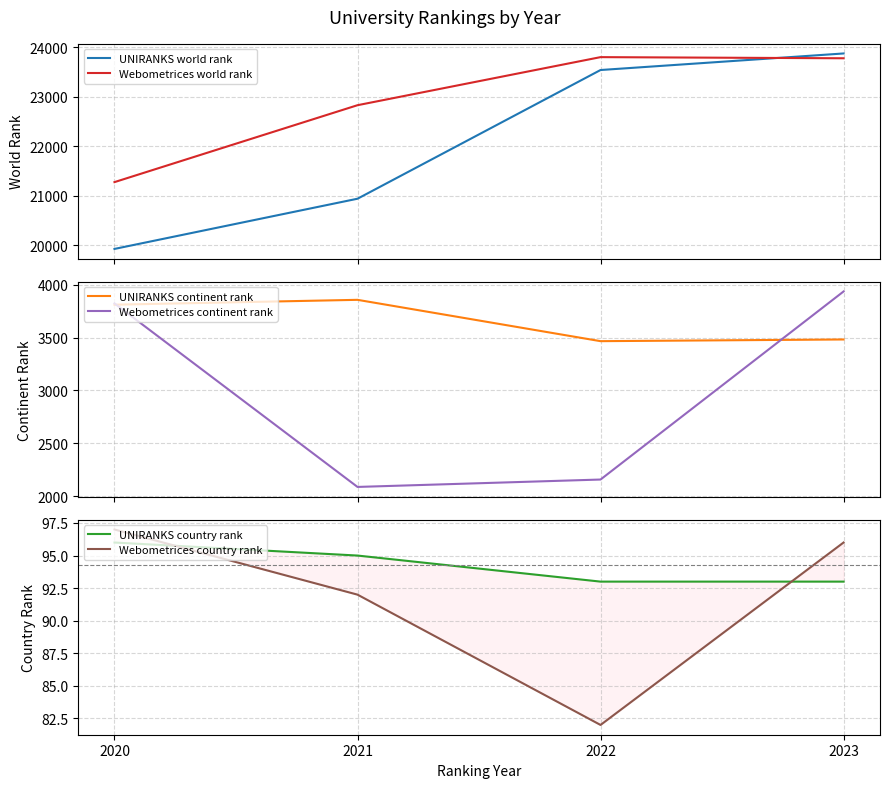

Which series has the largest total across all categories?

Webometrices world rank